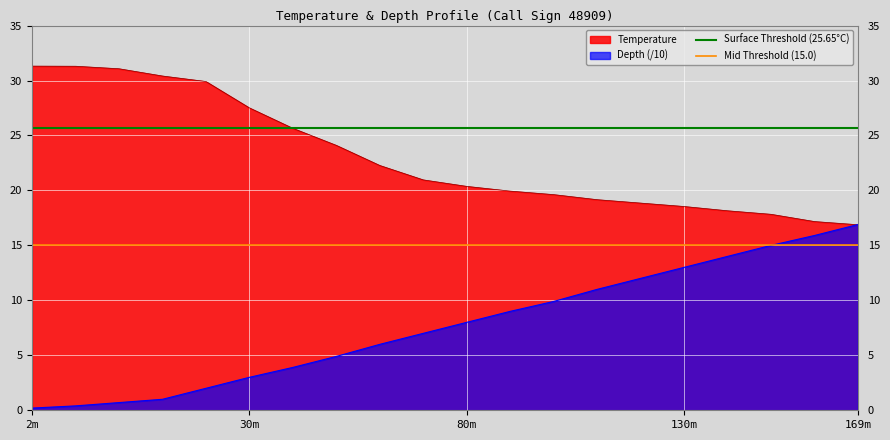

True or false: Temperature has a value of 16.6 at 2m.

False